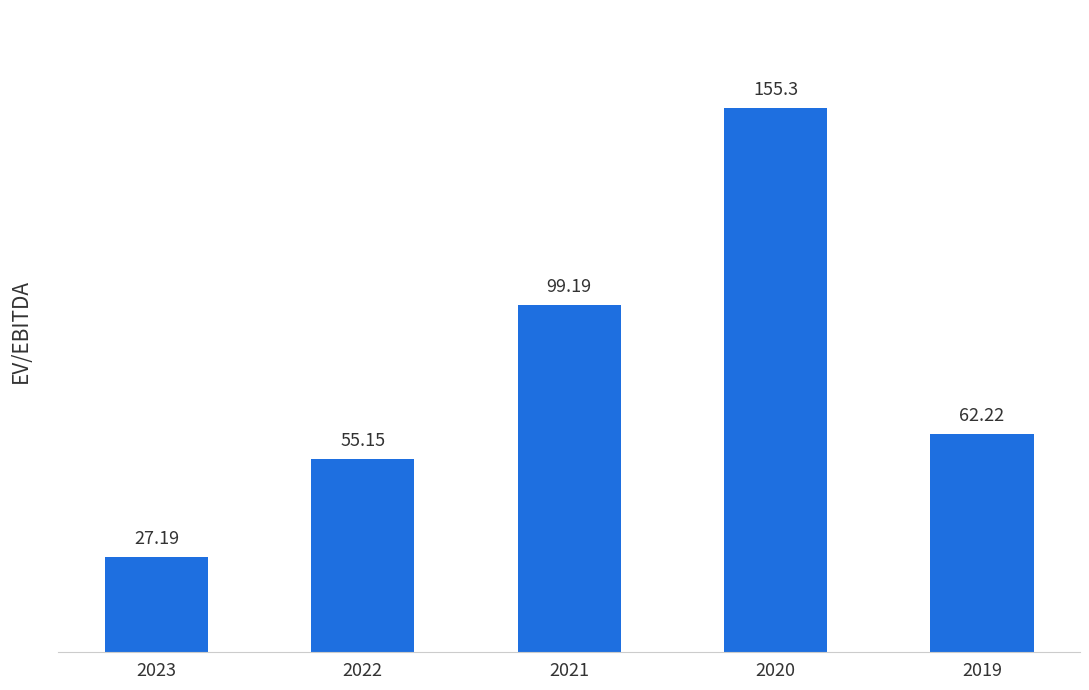

Count the number of data series in this chart.

1